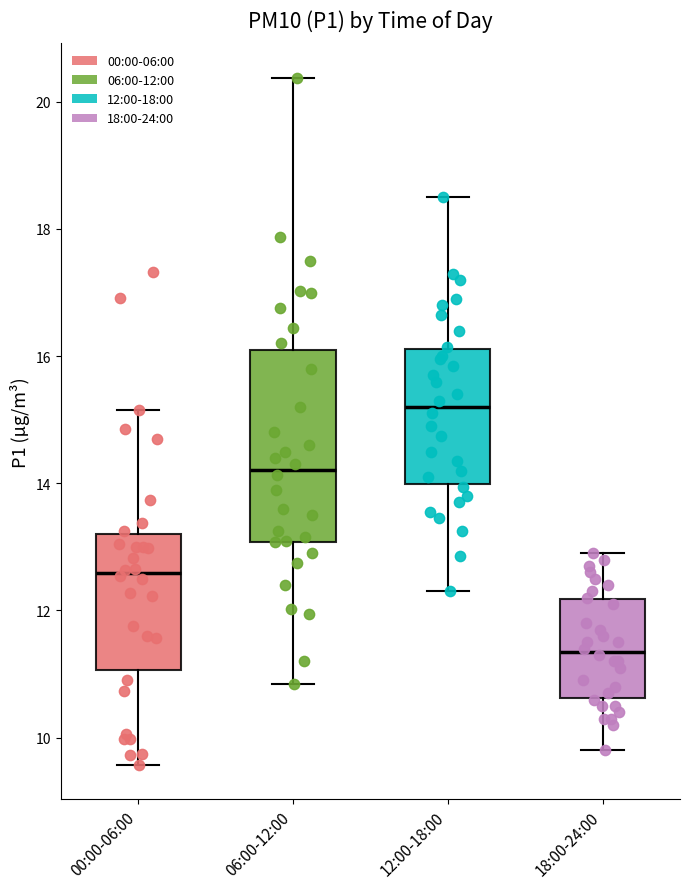

Reading left to right, read every box against the y-axis: the position of its median line, the range the box covers, and the ends of its whiskers. The values are not printed on the chart, so give them approximately, as read against the axis.

00:00-06:00: median 12.6, box 11.0 to 13.2, whiskers 9.6 to 15.2
06:00-12:00: median 14.2, box 13.0 to 16.2, whiskers 10.8 to 20.4
12:00-18:00: median 15.2, box 14.0 to 16.2, whiskers 12.4 to 18.6
18:00-24:00: median 11.4, box 10.6 to 12.2, whiskers 9.8 to 13.0